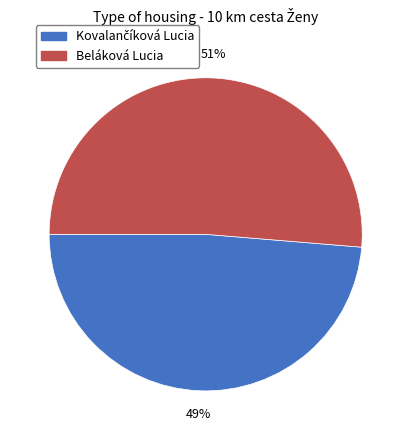

Which category accounts for the majority?

Beláková Lucia